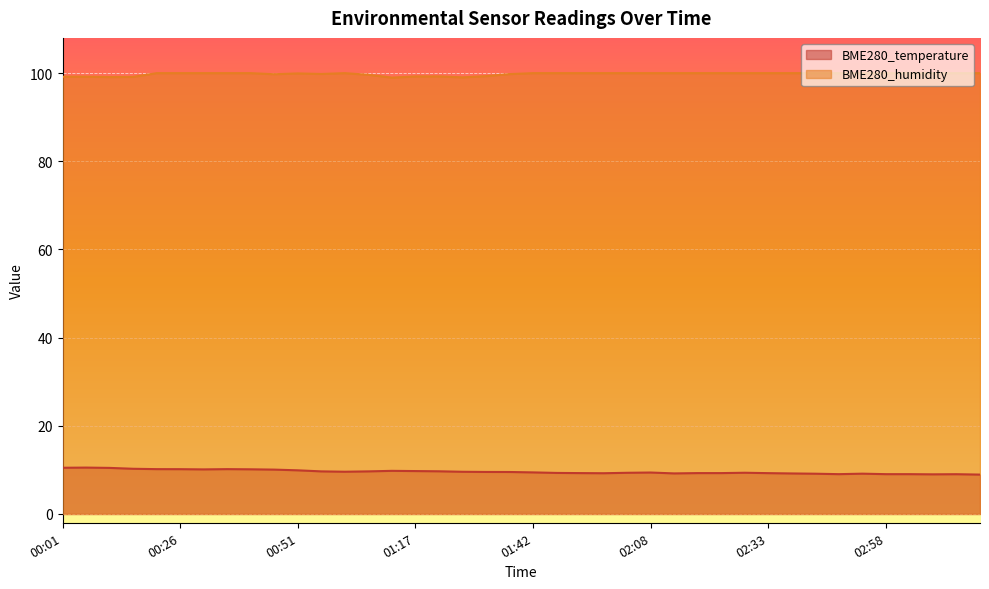

At which label does BME280_temperature reach its minimum?

03:18